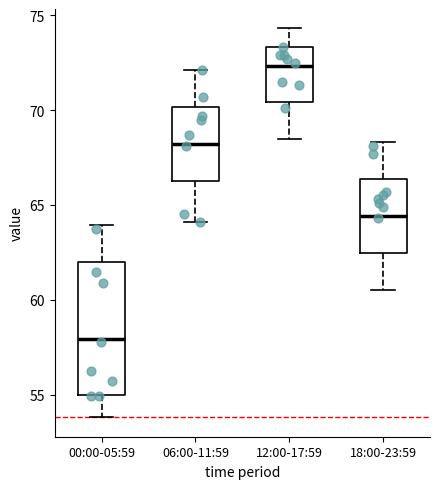

Which box is the tallest, from its lower edge to its upper edge?

00:00-05:59